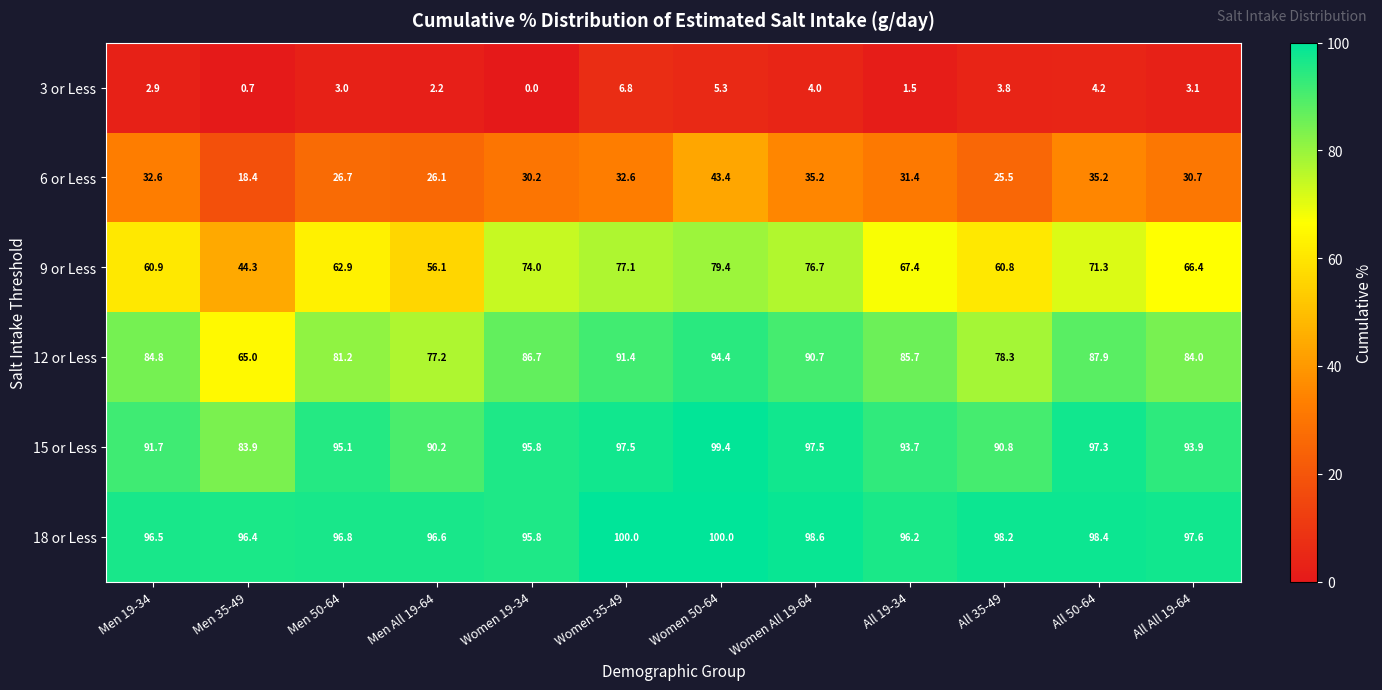

Is the value of 12 or Less at Women All 19-64 greater than the value of 15 or Less at Women All 19-64?

No